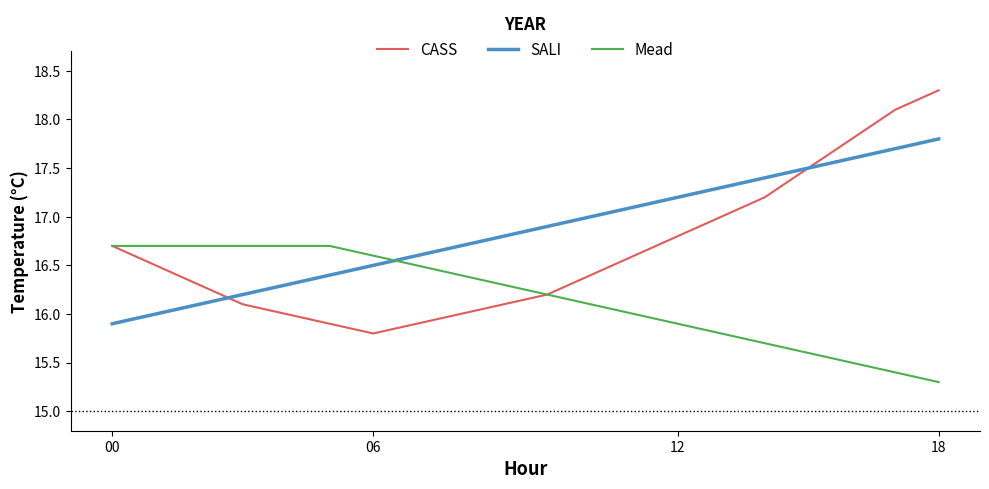

What is the sum of all CASS values?

333.2